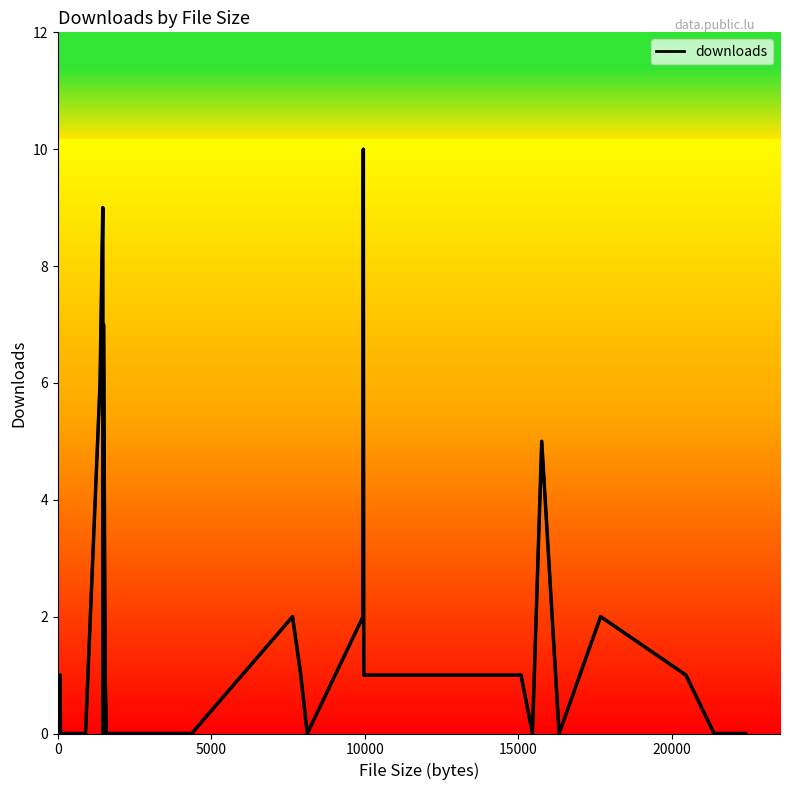

What is the difference between the maximum and minimum values?

10